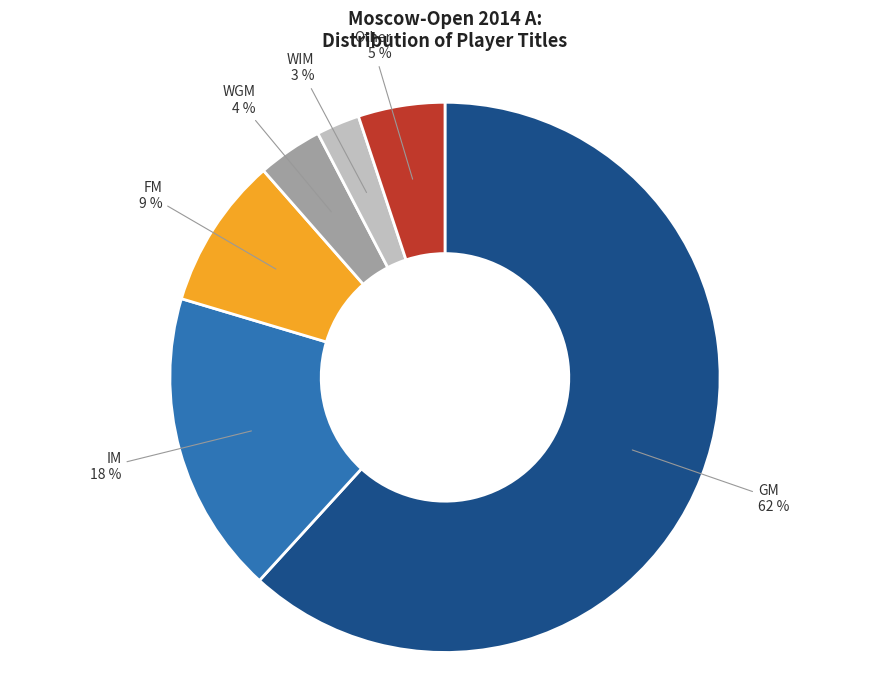

Rank the categories by value from highest to lowest.

GM, IM, FM, Other, WGM, WIM